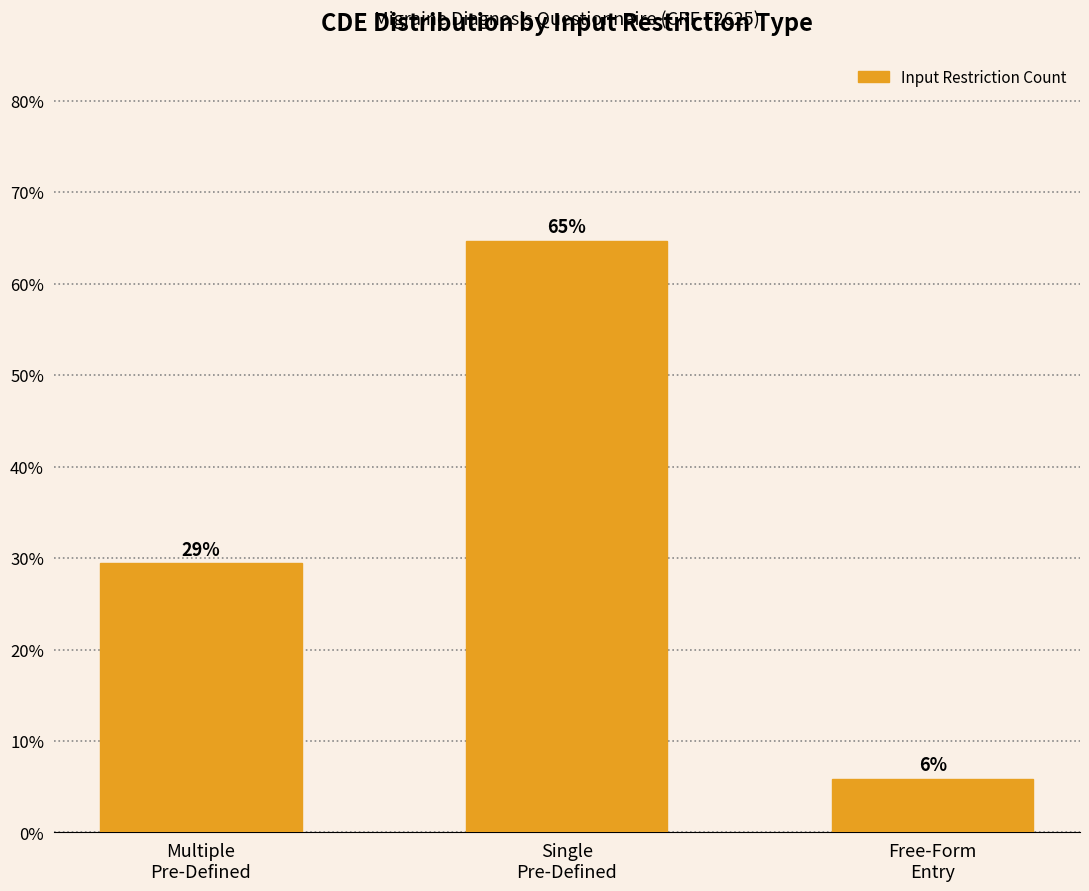

Does the chart contain any negative values?

No